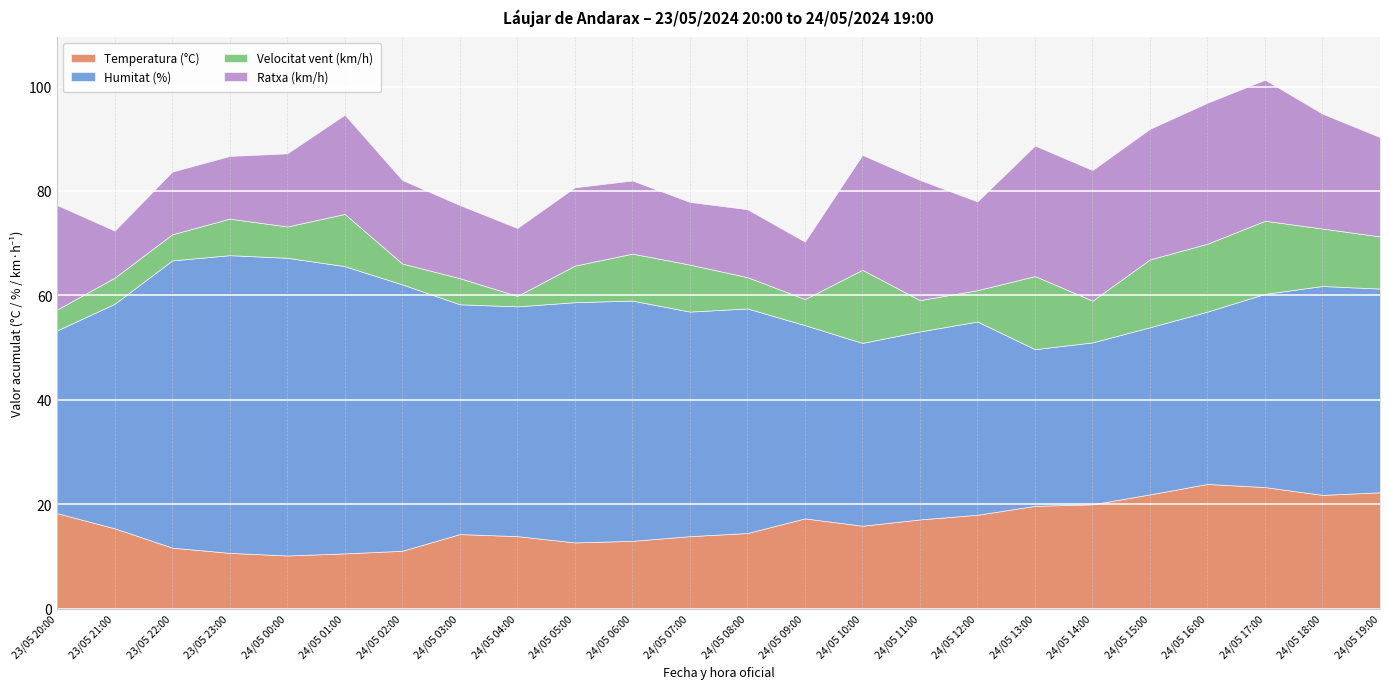

Reading left to right, list all the values displayed in this chart.

Temperatura (°C): 18.3	15.4	11.7	10.7	10.2	10.6	11.1	14.3	13.9	12.7	13.0	13.9	14.5	17.3	15.9	17.1	18.0	19.7	20.0	21.9	23.9	23.3	21.8	22.3
Humitat (%): 35.0	43.0	55.0	57.0	57.0	55.0	51.0	44.0	44.0	46.0	46.0	43.0	43.0	37.0	35.0	36.0	37.0	30.0	31.0	32.0	33.0	37.0	40.0	39.0
Velocitat vent (km/h): 4.0	5.0	5.0	7.0	6.0	10.0	4.0	5.0	2.0	7.0	9.0	9.0	6.0	5.0	14.0	6.0	6.0	14.0	8.0	13.0	13.0	14.0	11.0	10.0
Ratxa (km/h): 20.0	9.0	12.0	12.0	14.0	19.0	16.0	14.0	13.0	15.0	14.0	12.0	13.0	11.0	22.0	23.0	17.0	25.0	25.0	25.0	27.0	27.0	22.0	19.0